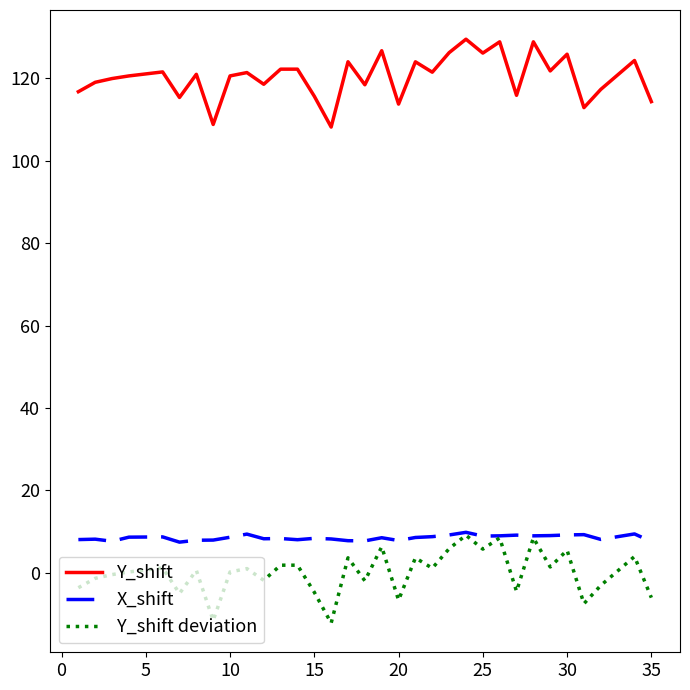

Which series has the largest total across all categories?

Y_shift